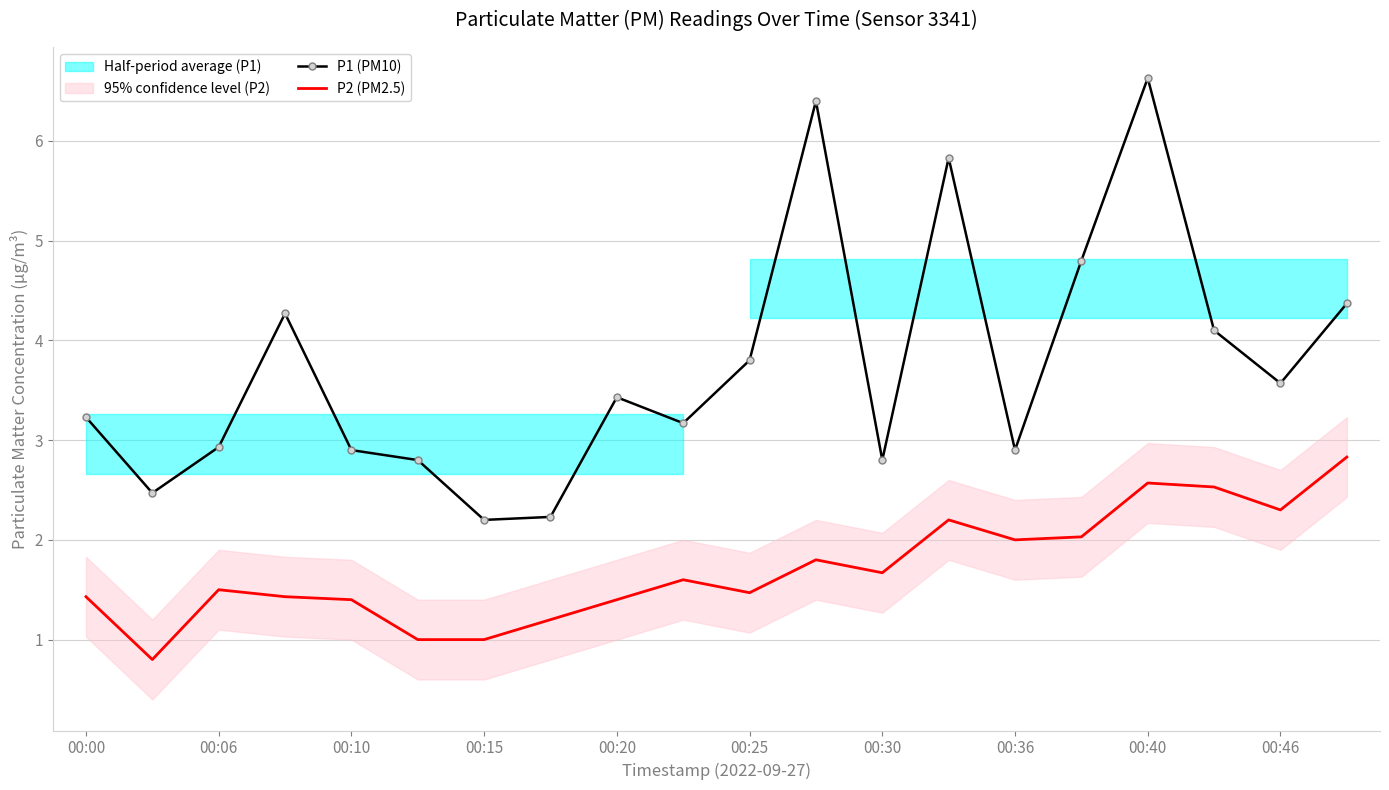

What is the highest value of the P2 (PM2.5) series?

2.8